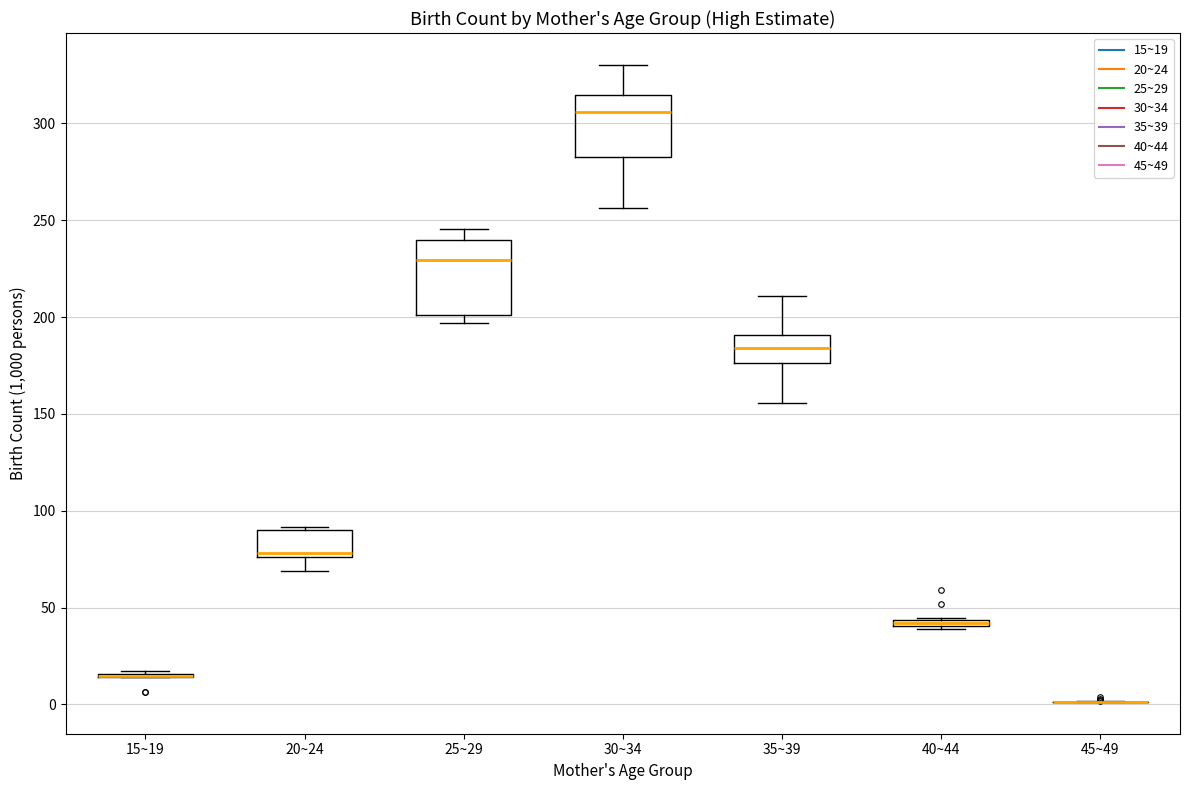

Comparing the boxes themselves (not the whiskers), which one is the tallest?

25~29